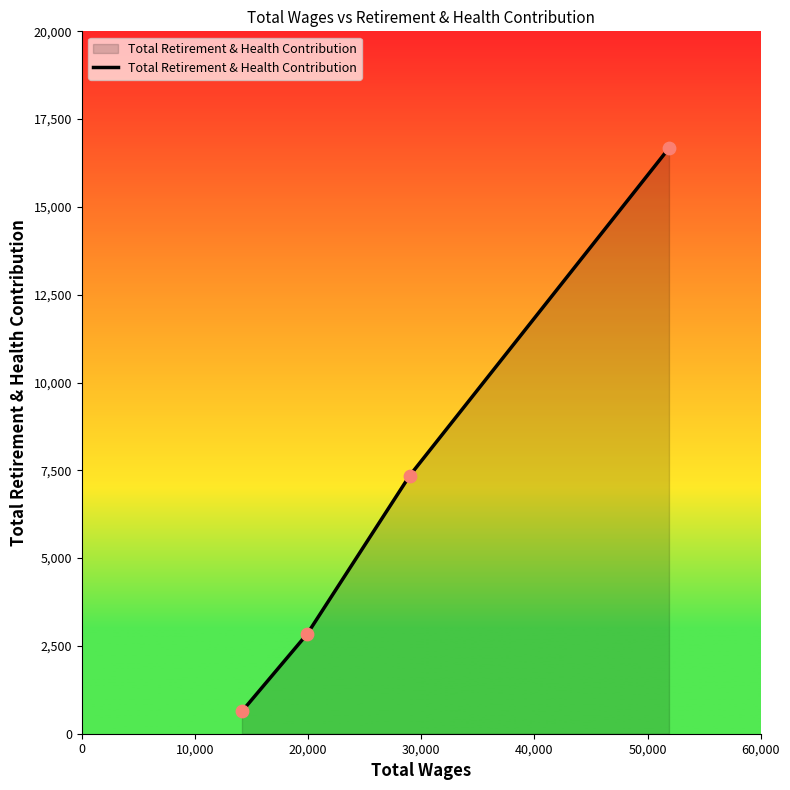

What is the greatest value displayed?

16674